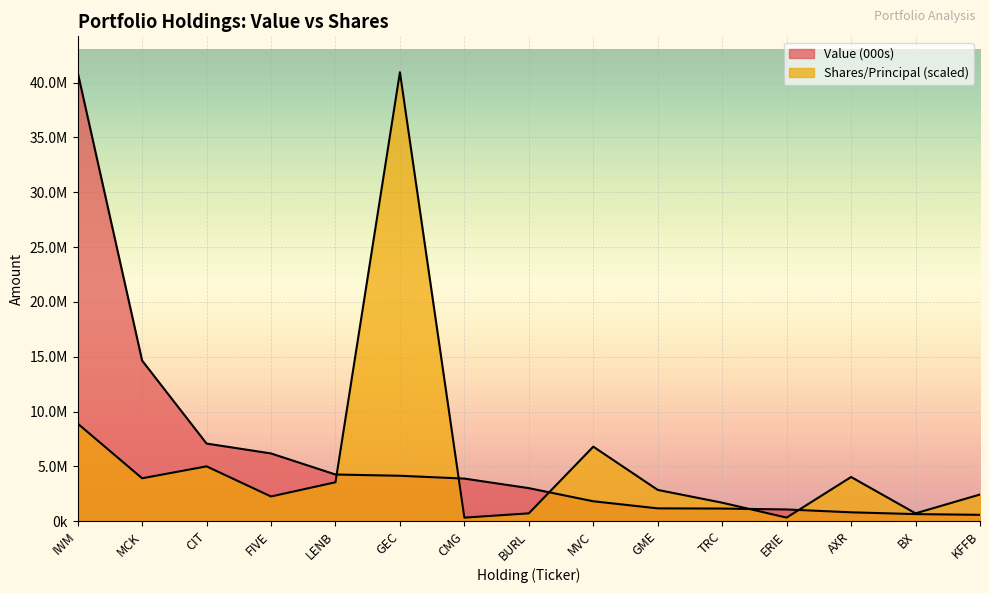

What is the minimum value shown in the chart?

320423.5